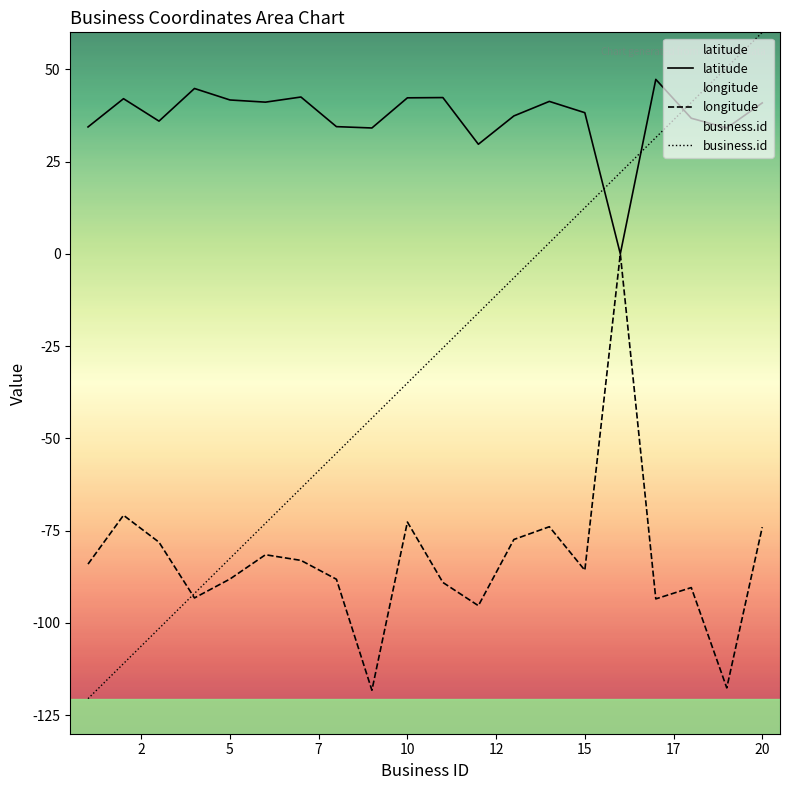

At which label is business.id closest to -30?

10